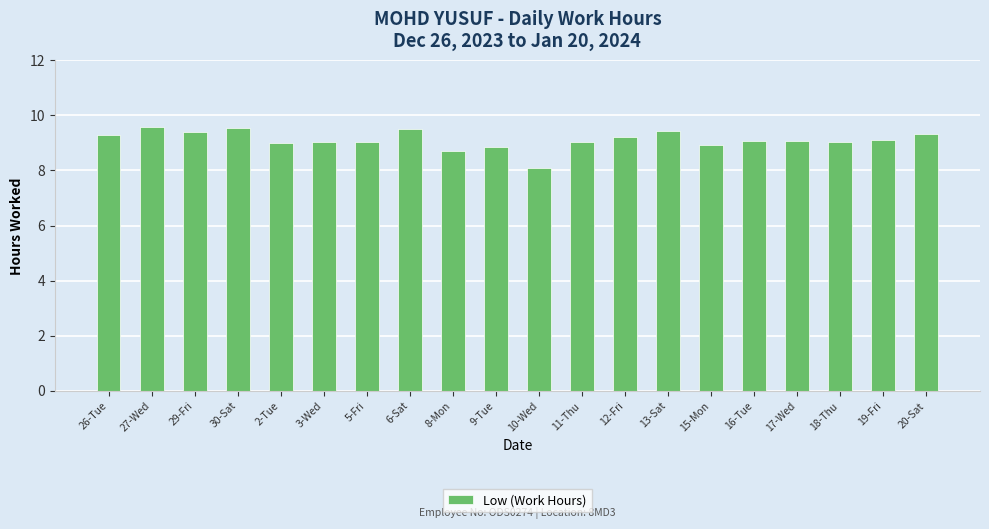

What position from the right is 27-Wed?

19